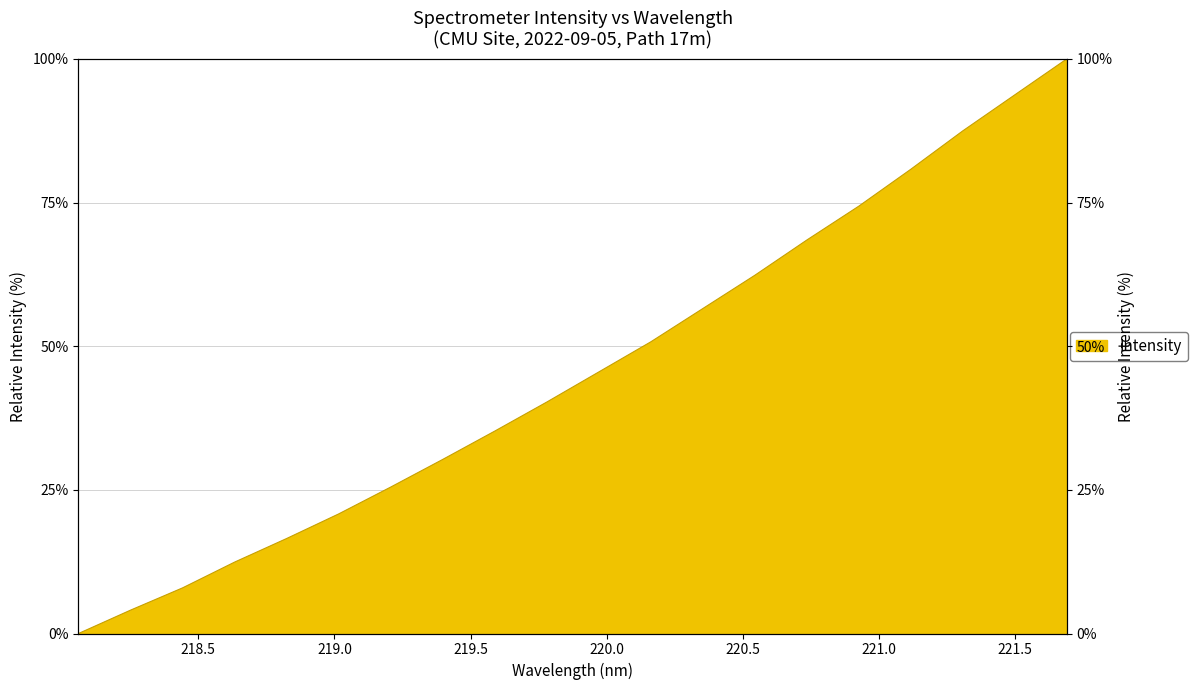

List the labels in order of value, largest first.

221.6902, 221.4993, 221.3083, 221.1174, 220.9264, 220.7354, 220.5444, 220.3533, 220.1623, 219.9712, 219.7801, 219.589, 219.3979, 219.2067, 219.0156, 218.8244, 218.6332, 218.442, 218.2508, 218.0596